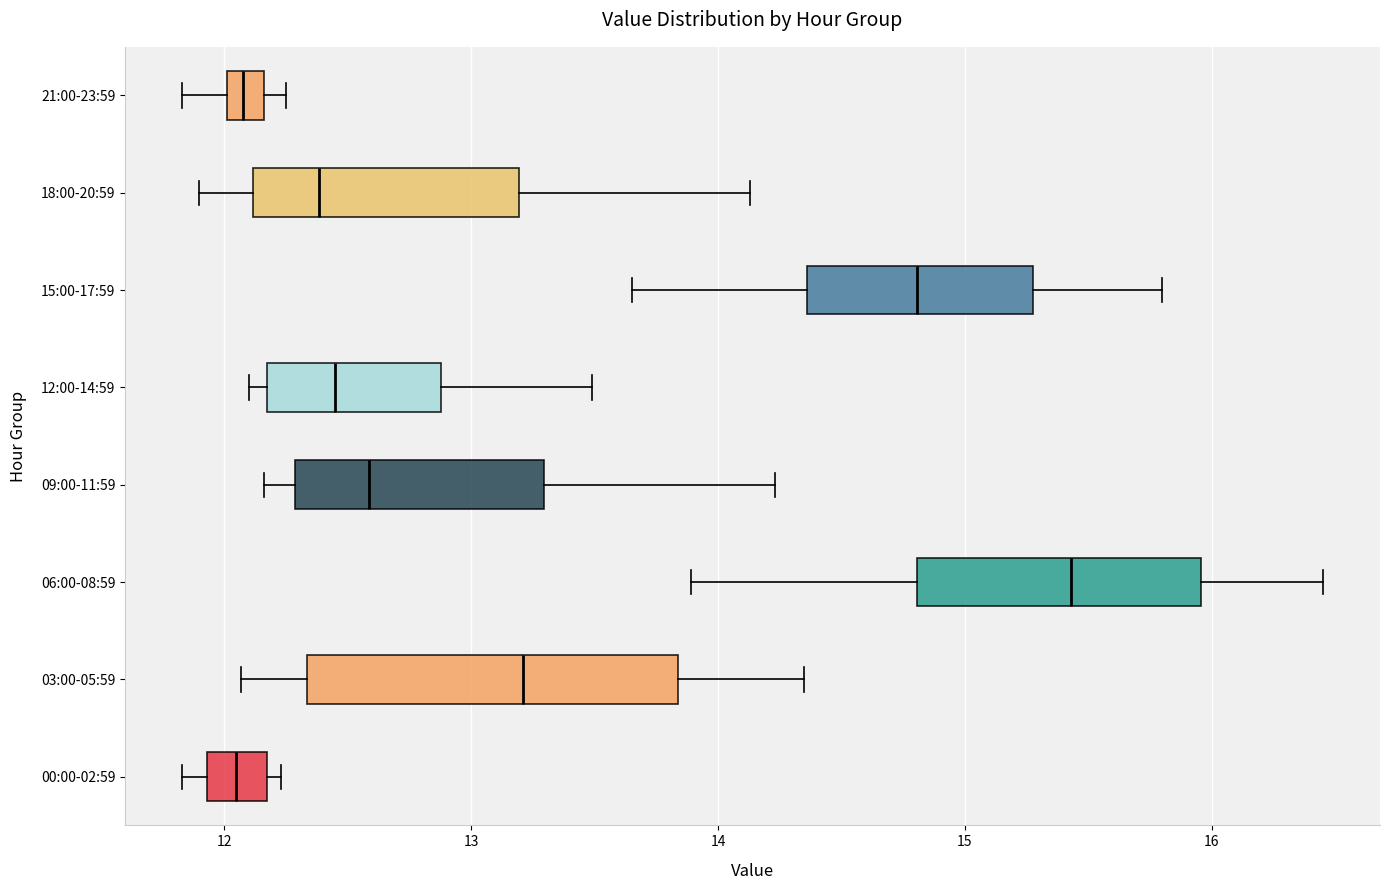

Where does the right whisker of the box for 09:00-11:59 end on the x-axis? The values are not printed on the chart, so give them approximately, as read against the axis.

14.2